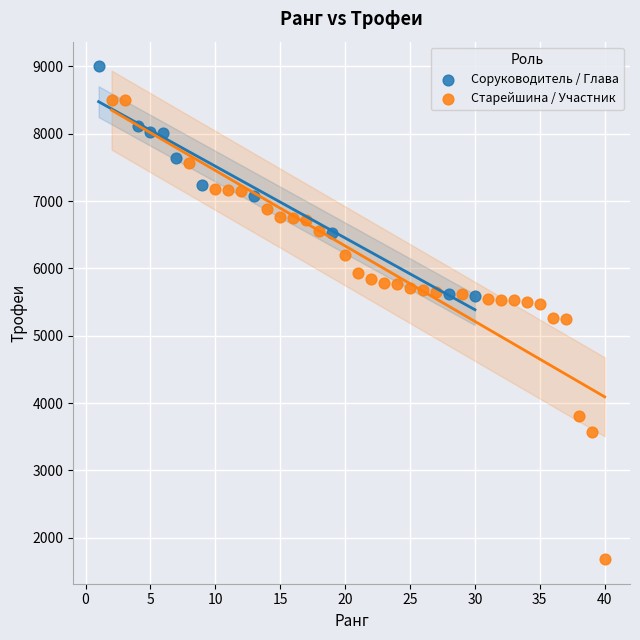

What are all the series names shown in the legend?

Соруководитель / Глава, Старейшина / Участник